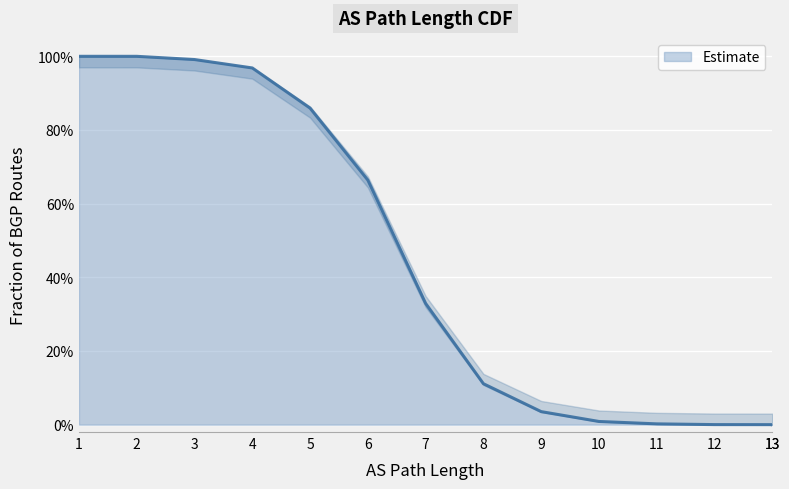

What is the change in value from 4 to 10?

-1.0